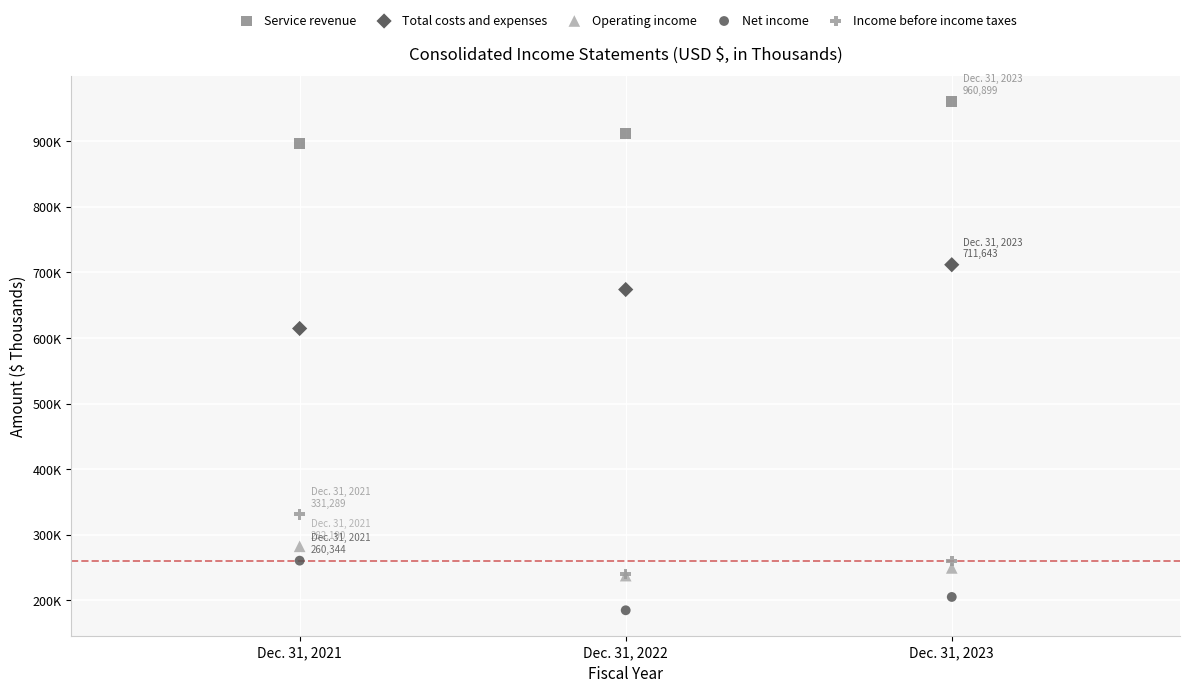

Which series contains the lowest Y value?

Net income